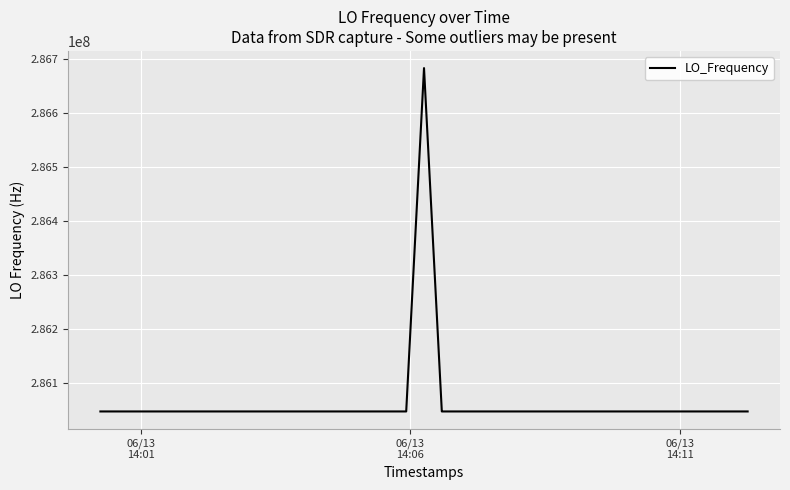

True or false: there are more than 0 points higher than both neighbors.

True